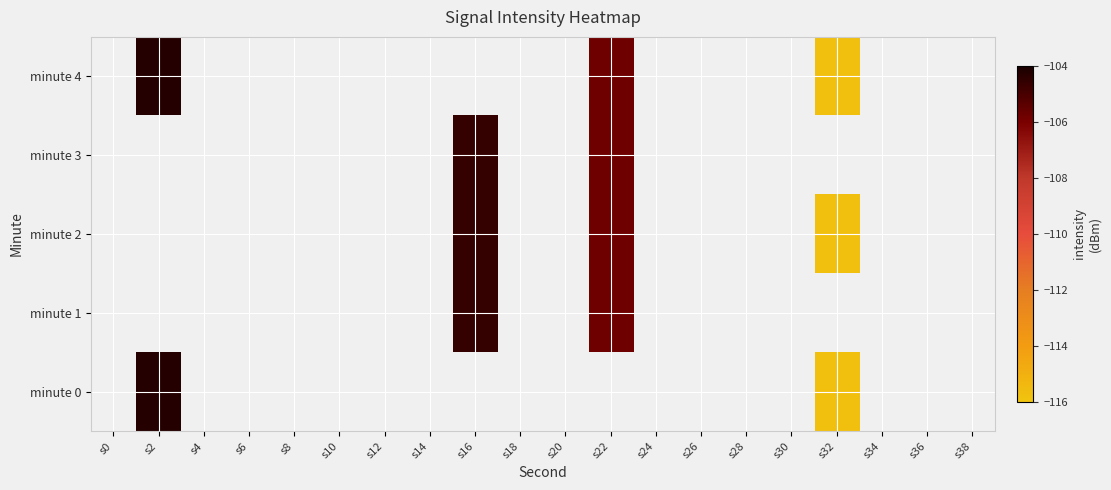

How many categories are shown in the chart?

20